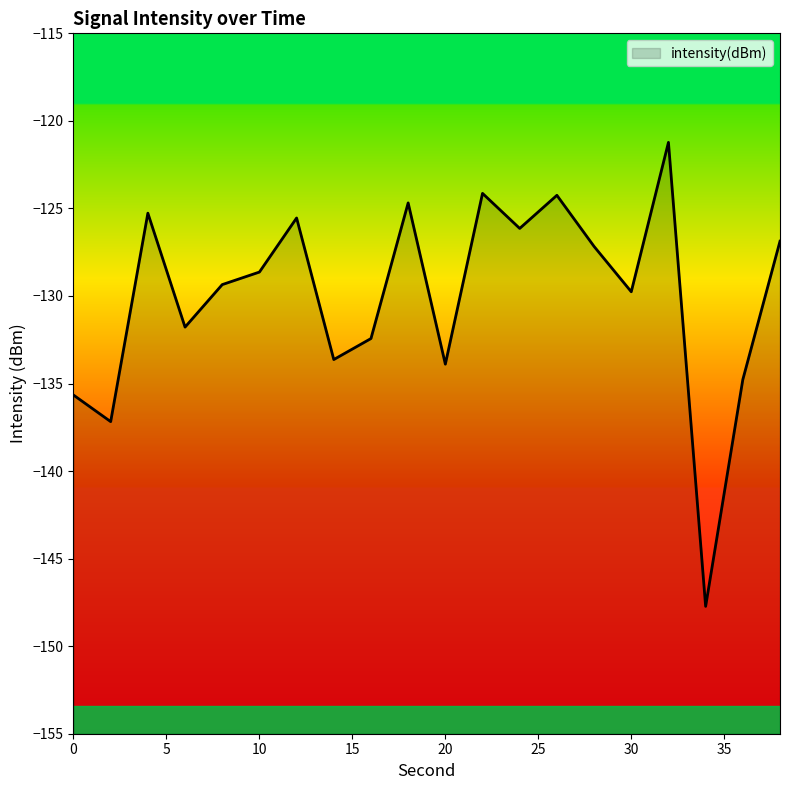

Does the chart have visible grid lines?

No